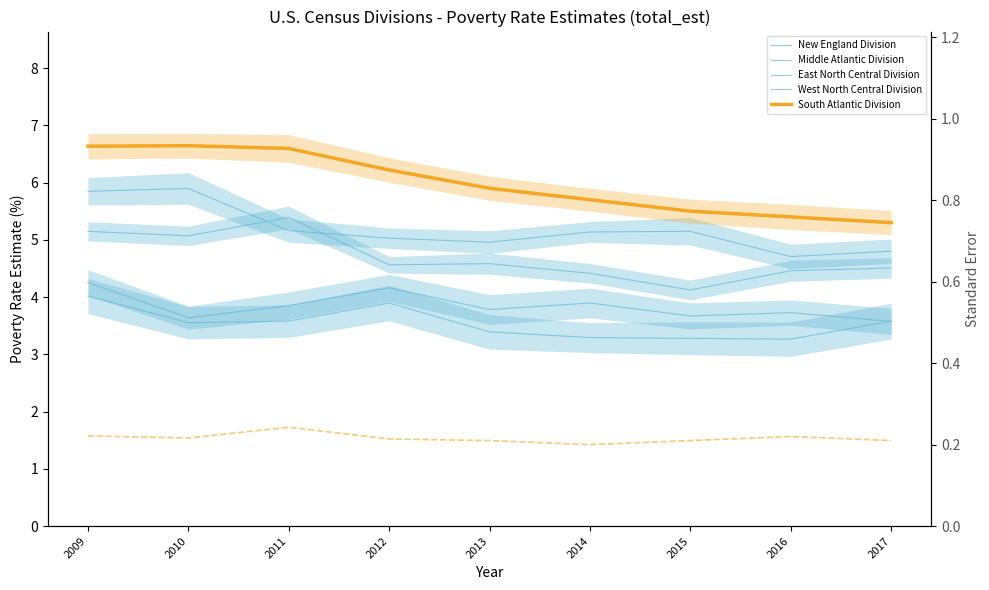

Where is the first local minimum for Middle Atlantic Division?

2013